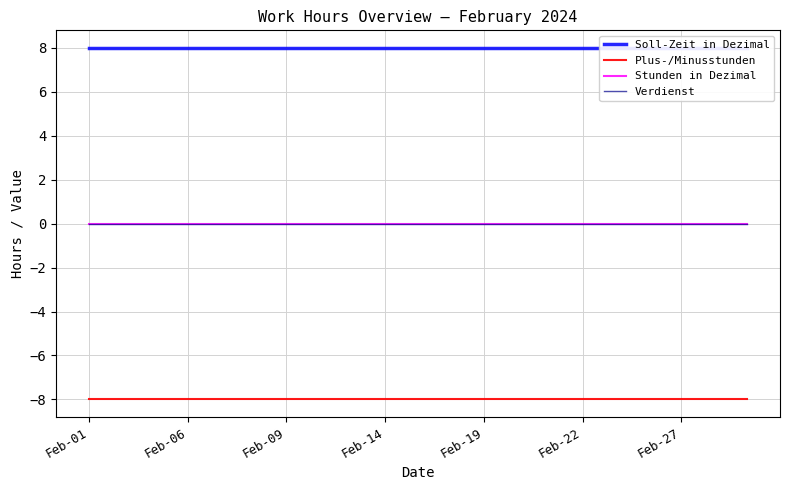

Is the value of Plus-/Minusstunden at Feb-19 greater than the value of Verdienst at Feb-06?

No